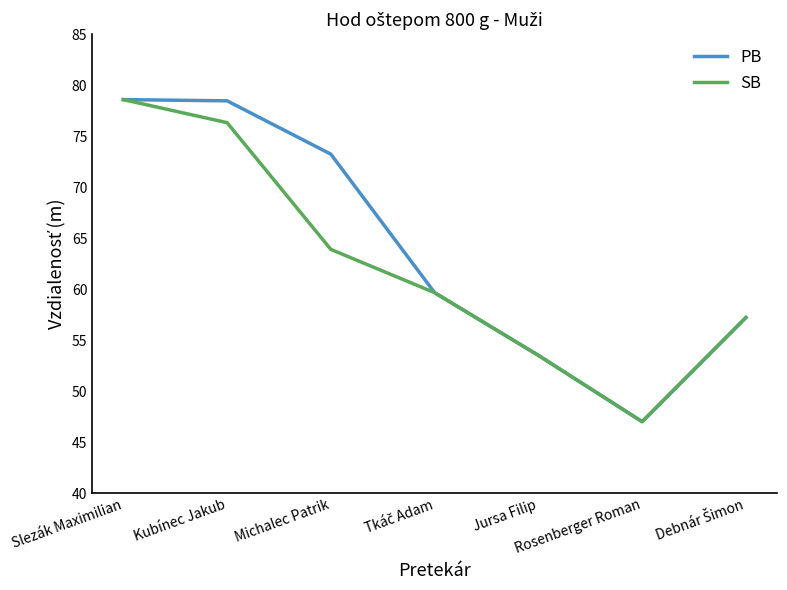

What is the difference between the highest and lowest values at Michalec Patrik?

9.3